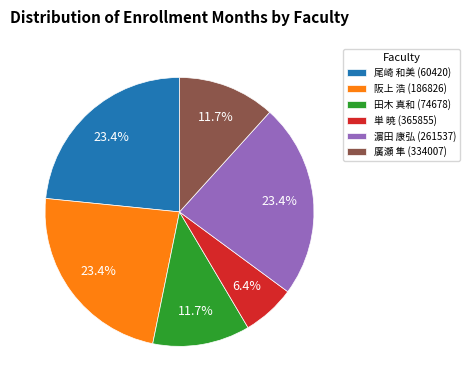

Approximately how many times larger is the value at 廣瀬 隼 (334007) compared to 尾崎 和美 (60420)?

0.5